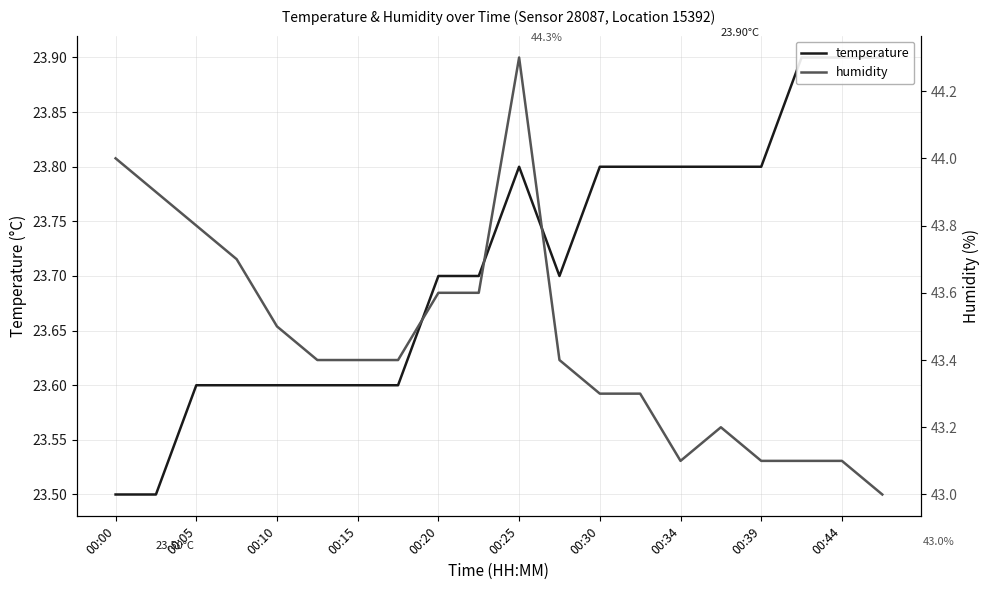

What is the minimum value shown in the chart?

23.5